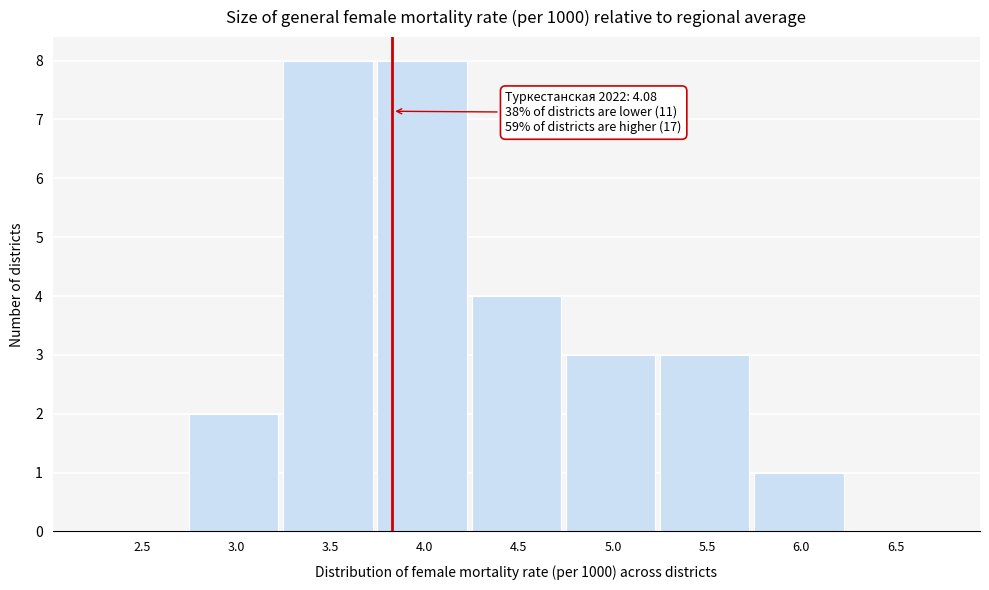

Reading left to right, list all the values displayed in this chart.

2.5=0	3.0=2	3.5=8	4.0=8	4.5=4	5.0=3	5.5=3	6.0=1	6.5=0